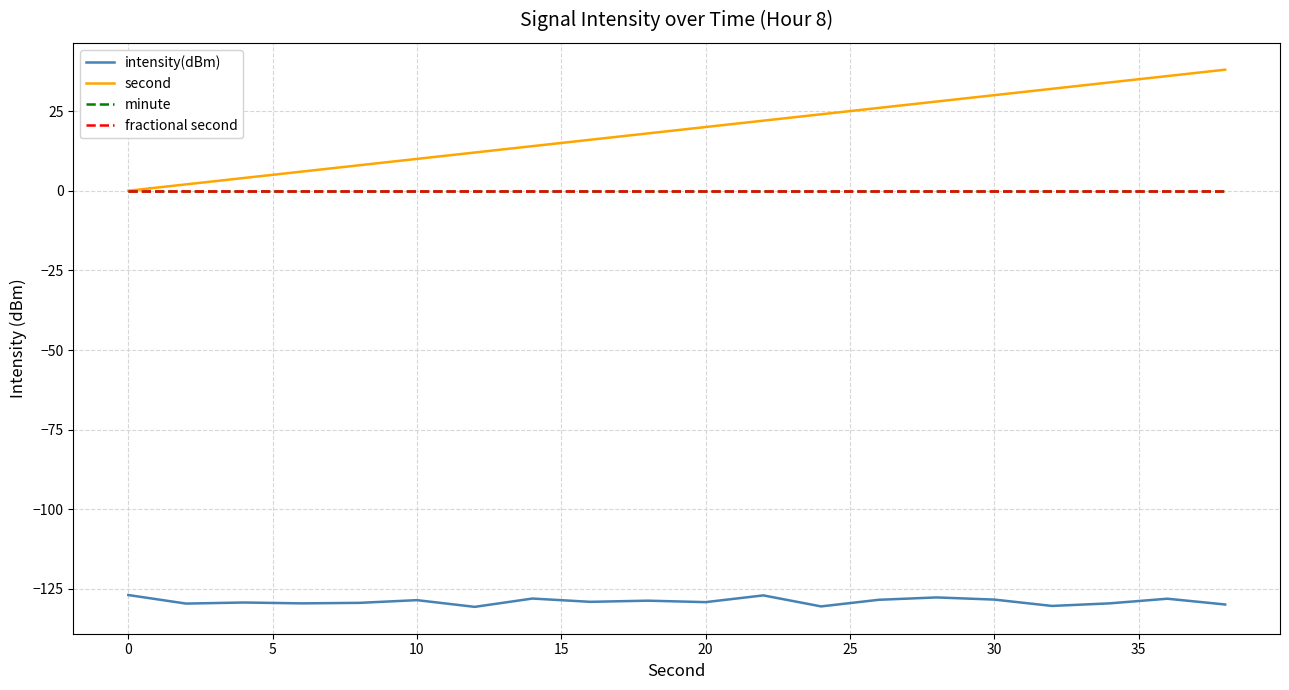

Is this an area chart (filled region under the line)?

No